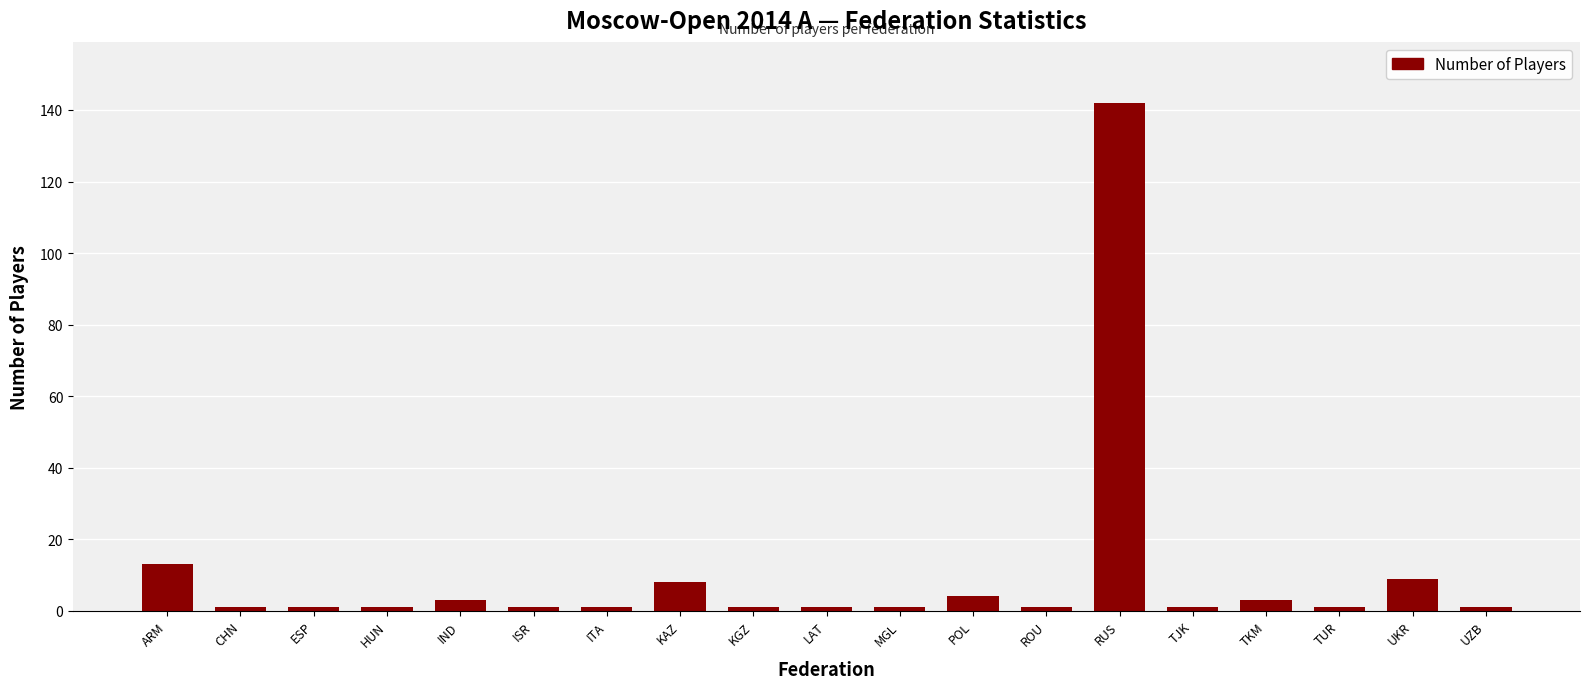

Does the chart contain any negative values?

No